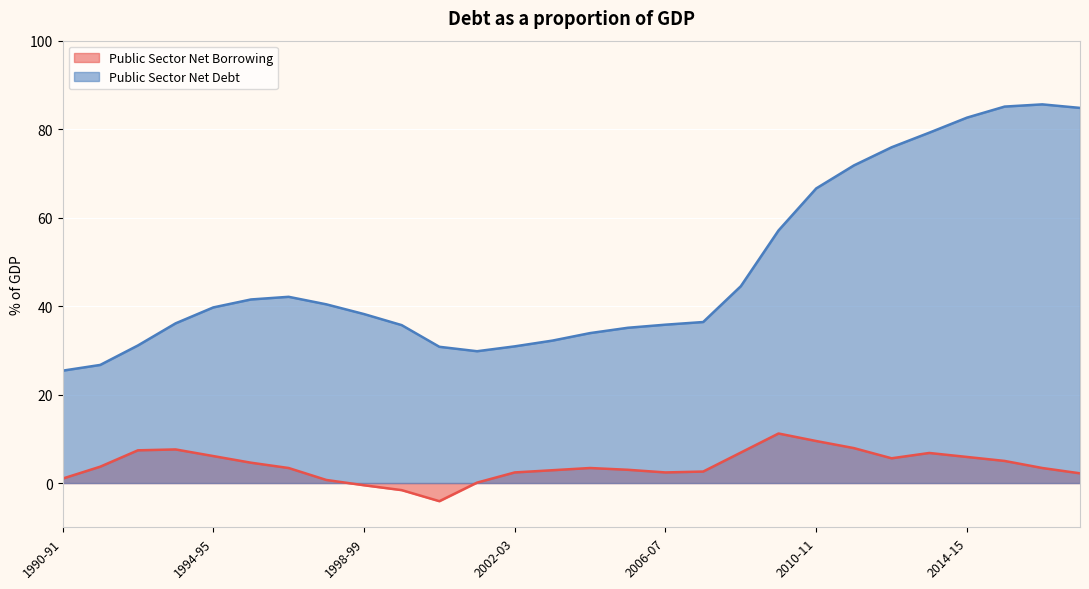

Between 1999-00 and 2004-05, which series saw the biggest shift?

Public Sector Net Borrowing